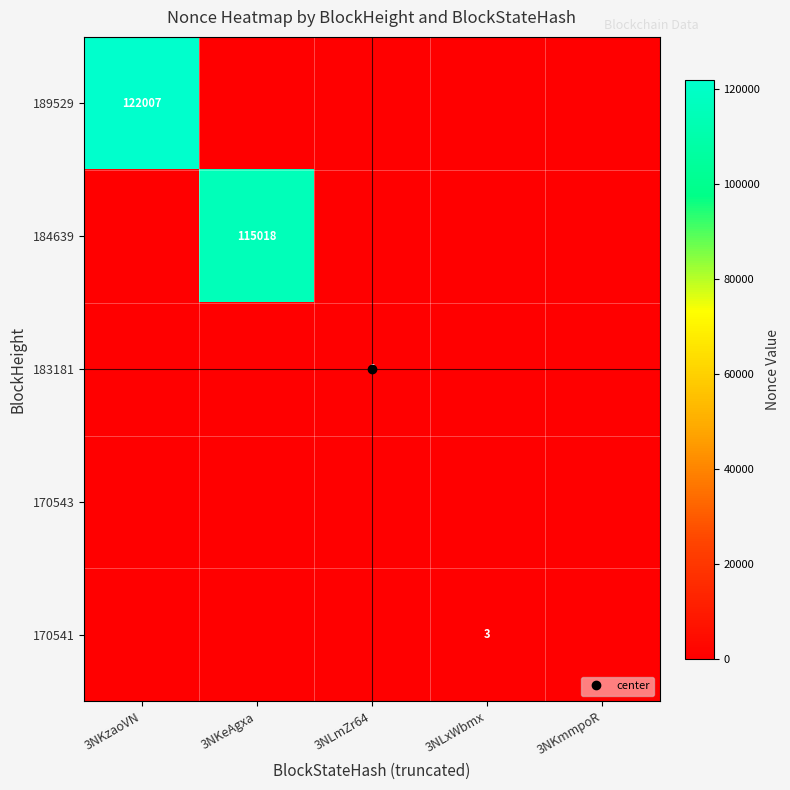

The value of 183181 at 3NLmZr64 is 2. True or false?

False